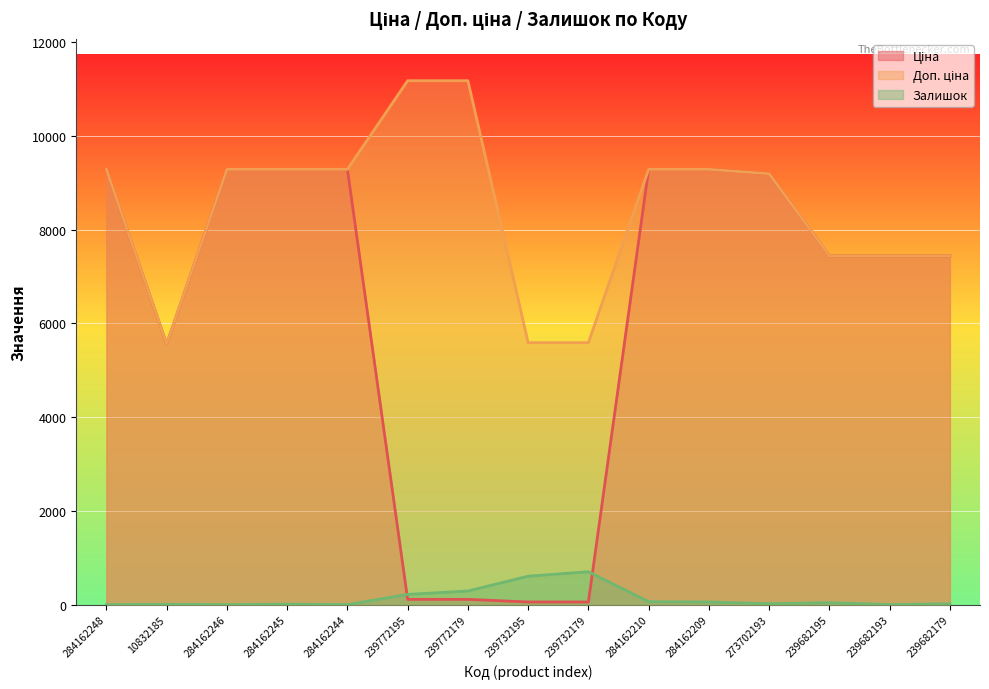

How many lines are shown in the chart?

3